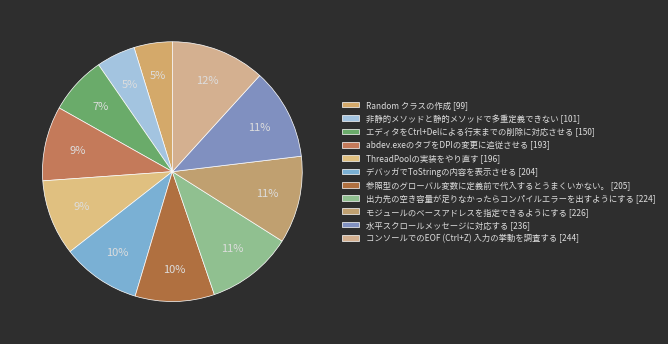

To the nearest percent, what percentage of the pie is abdev.exeのタブをDPIの変更に追従させる [193]?

9%